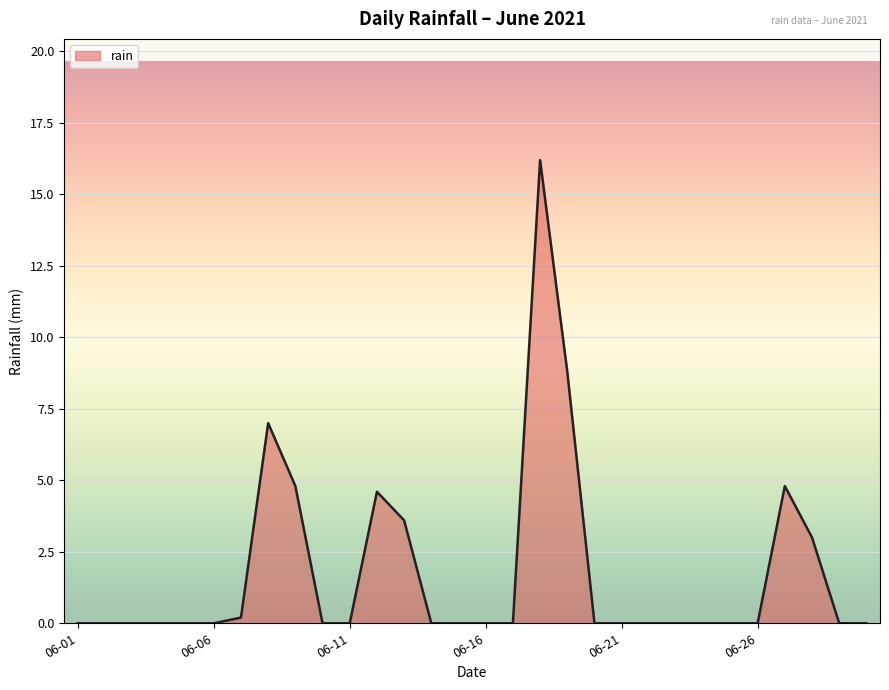

What is the greatest value displayed?

16.2